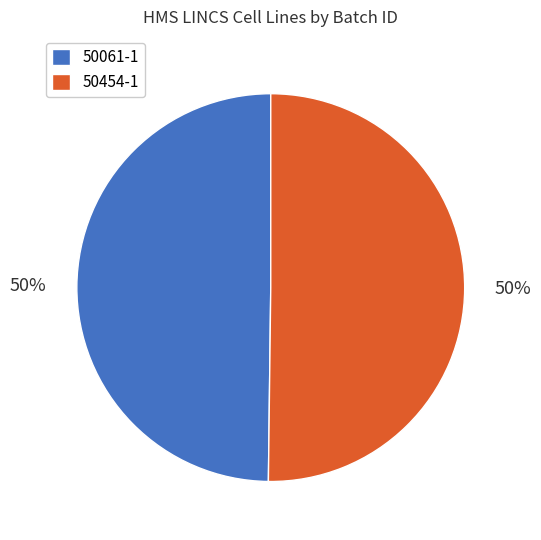

To the nearest percent, what is the combined percentage of 50454-1 and 50061-1?

100%